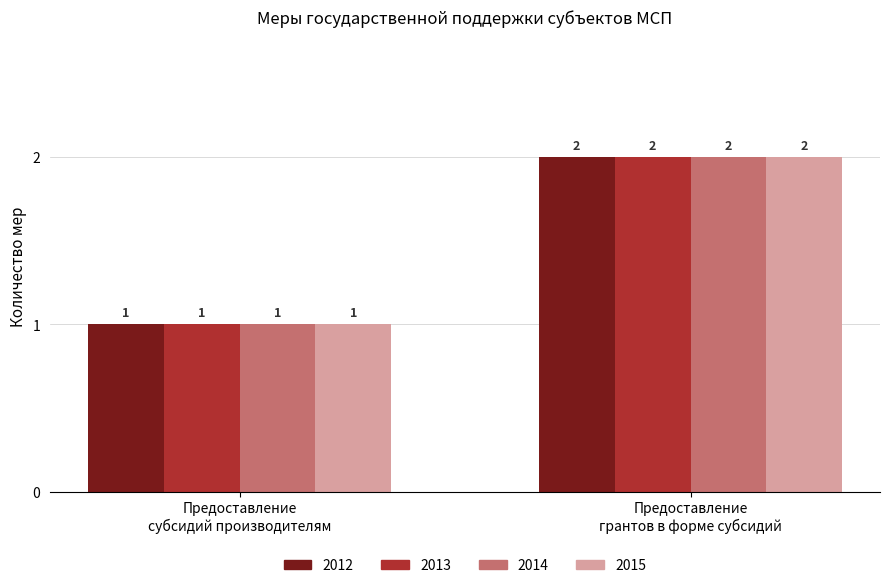

What is the sum of all 2014 values?

3